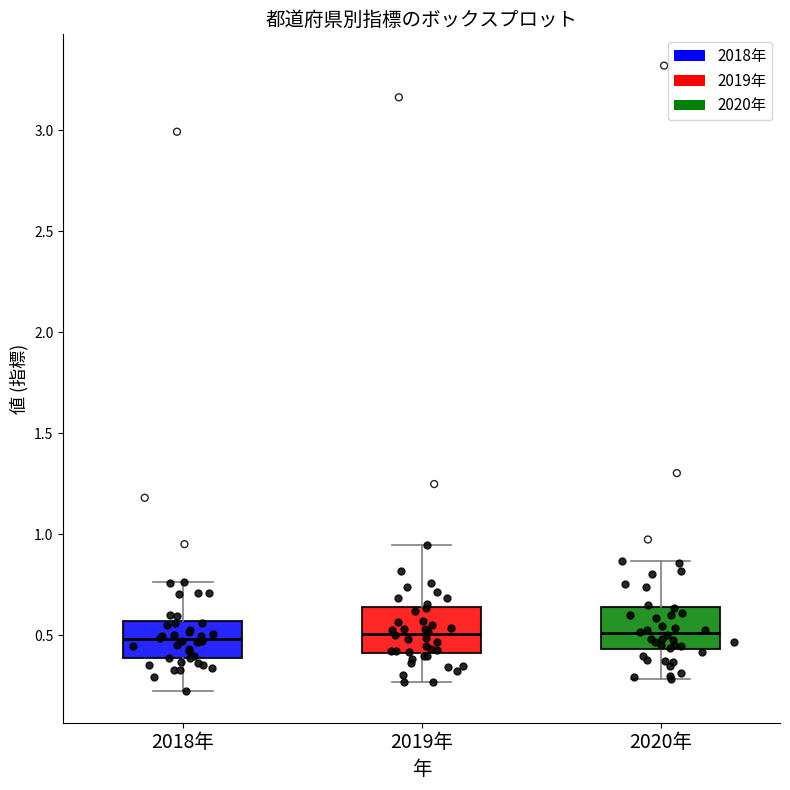

Where does the lower whisker of the box for 2020年 end on the y-axis? The values are not printed on the chart, so give them approximately, as read against the axis.

0.30